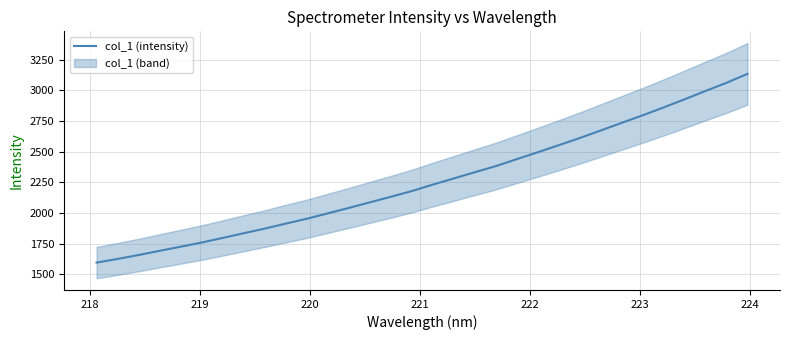

What is the highest value of the col_1 (intensity) series?

3135.4